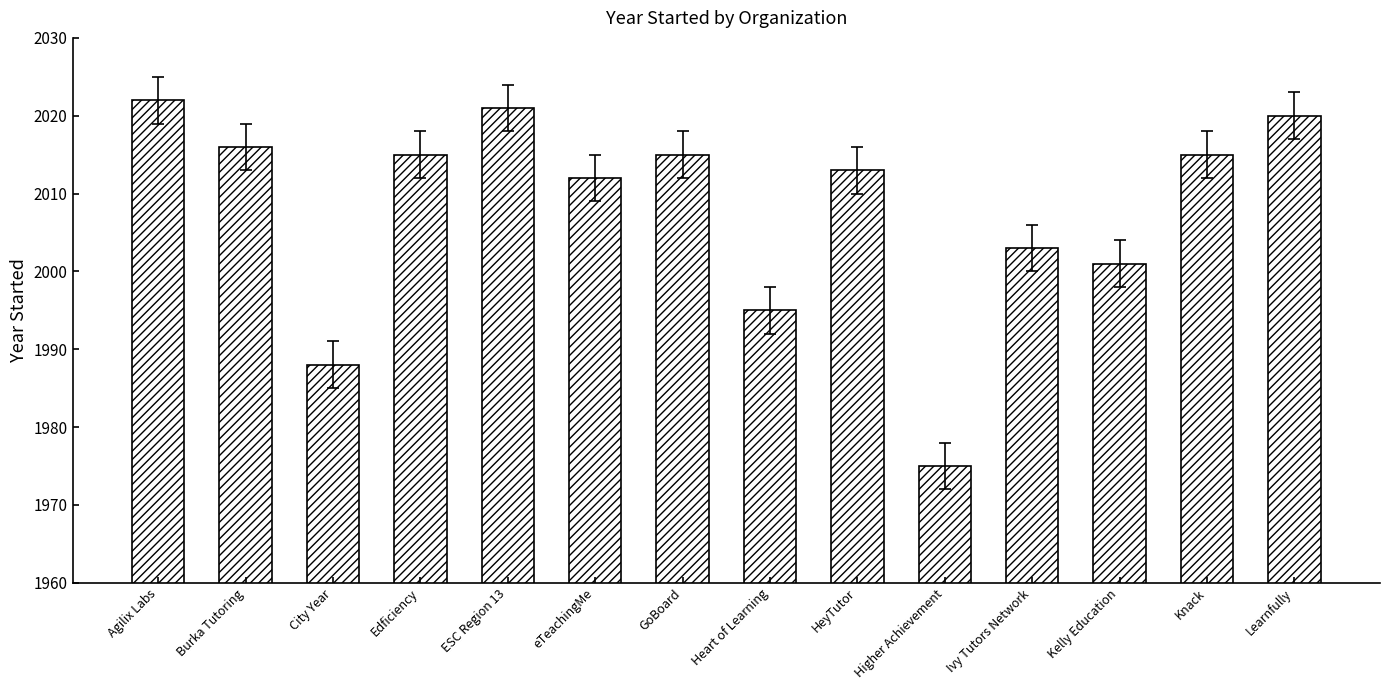

How many series are shown in this chart?

1